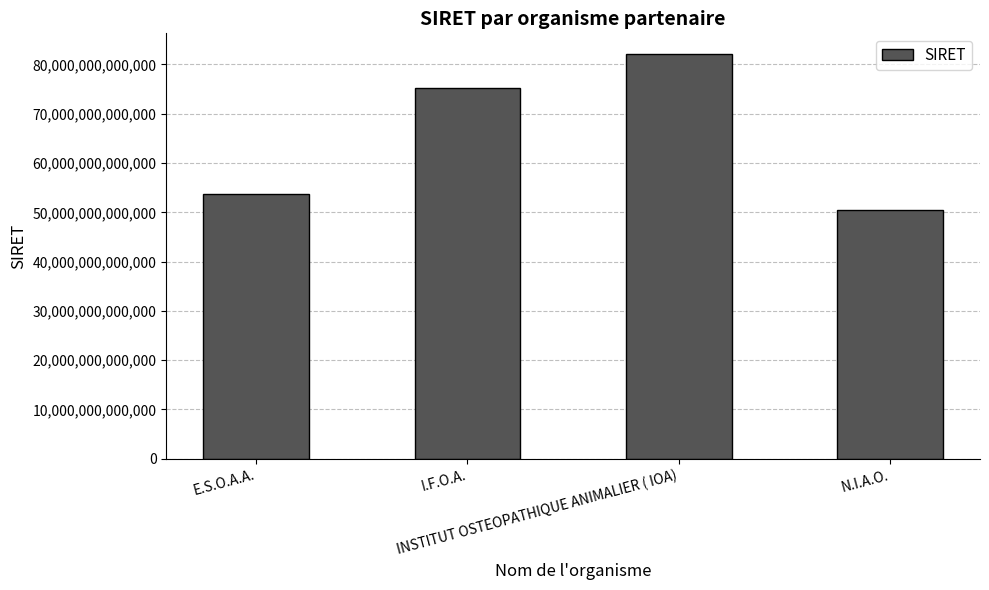

Which category has the highest value across all series?

INSTITUT OSTEOPATHIQUE ANIMALIER ( IOA)